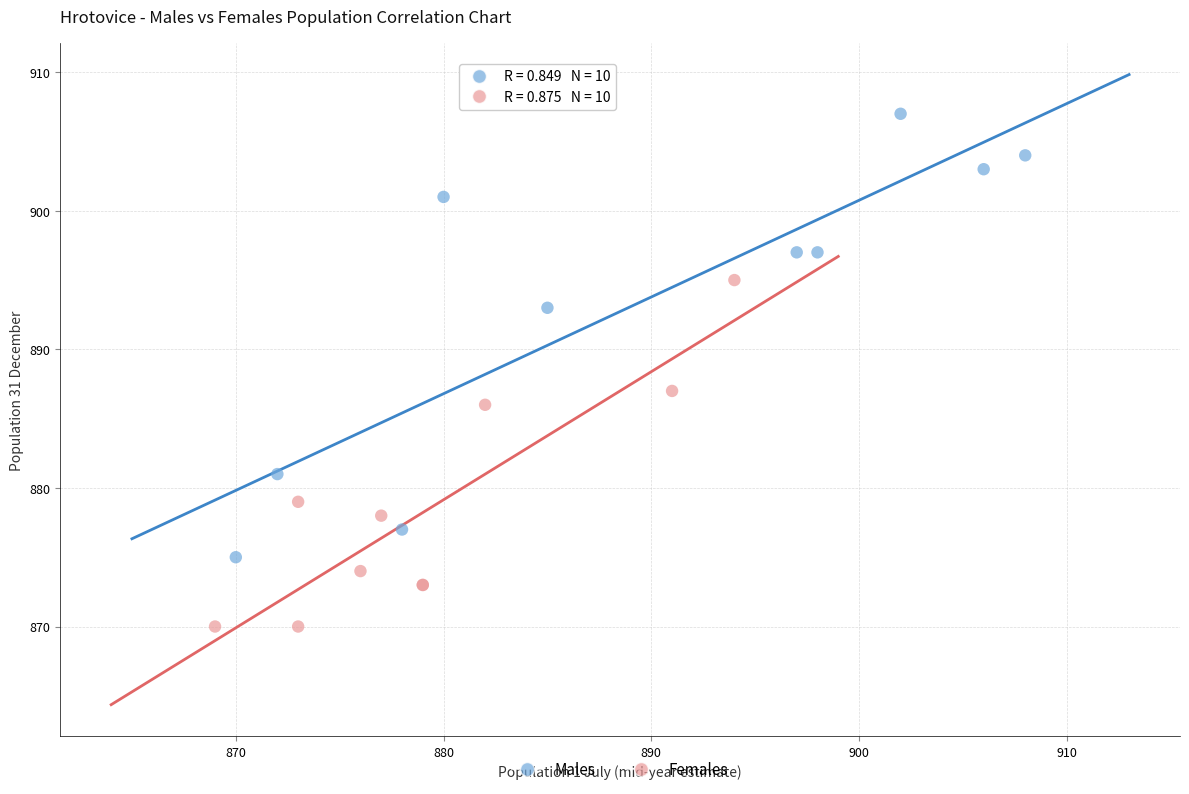

What are all the series names shown in the legend?

Males, Females